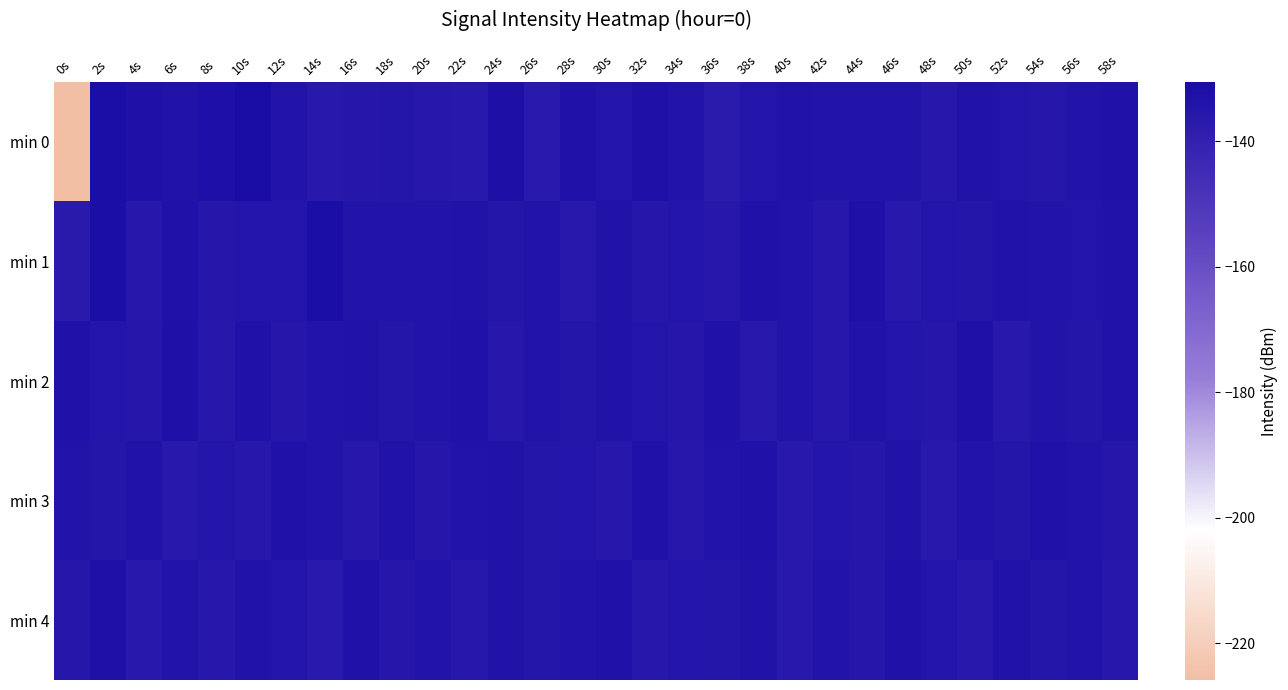

What is the smallest value displayed?

-225.8